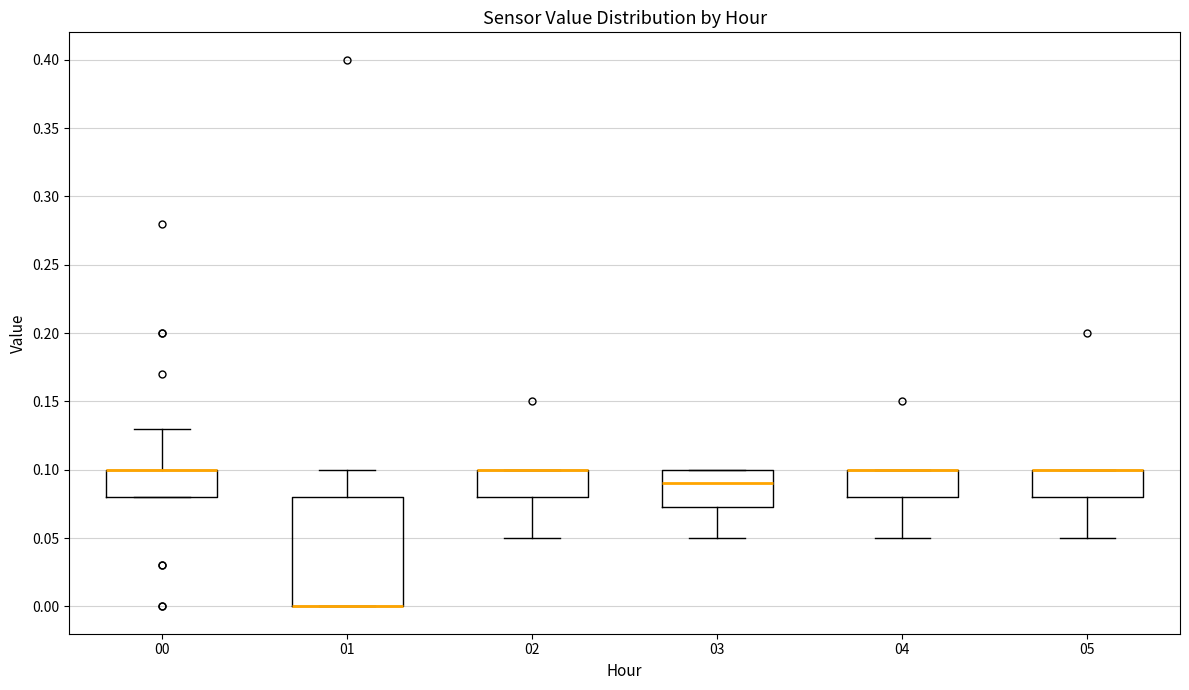

Where is the lower edge of the box at x = 05 on the y-axis? The values are not printed on the chart, so give them approximately, as read against the axis.

0.080